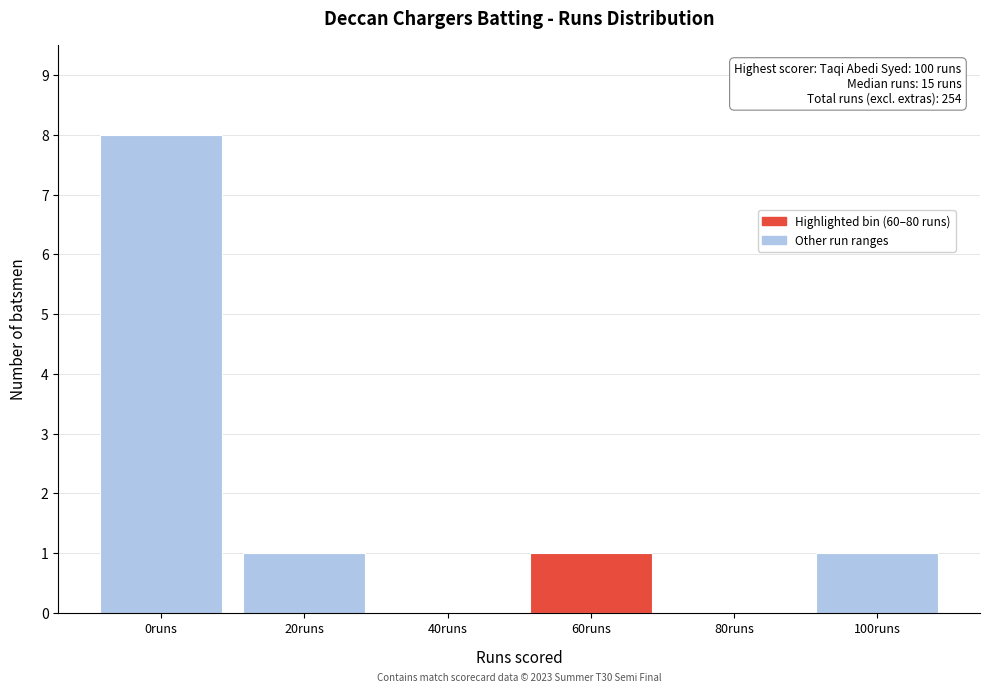

Reading left to right, list all the values displayed in this chart.

0runs=8	20runs=1	40runs=0	60runs=1	80runs=0	100runs=1